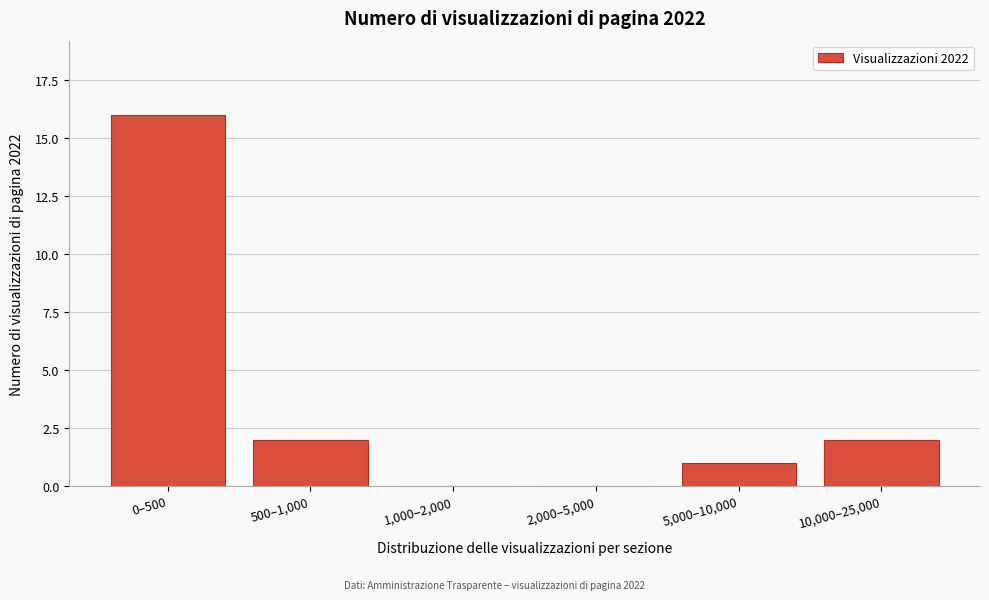

Reading left to right, transcribe all the data shown in this chart.

0–500=16	500–1,000=2	1,000–2,000=0	2,000–5,000=0	5,000–10,000=1	10,000–25,000=2